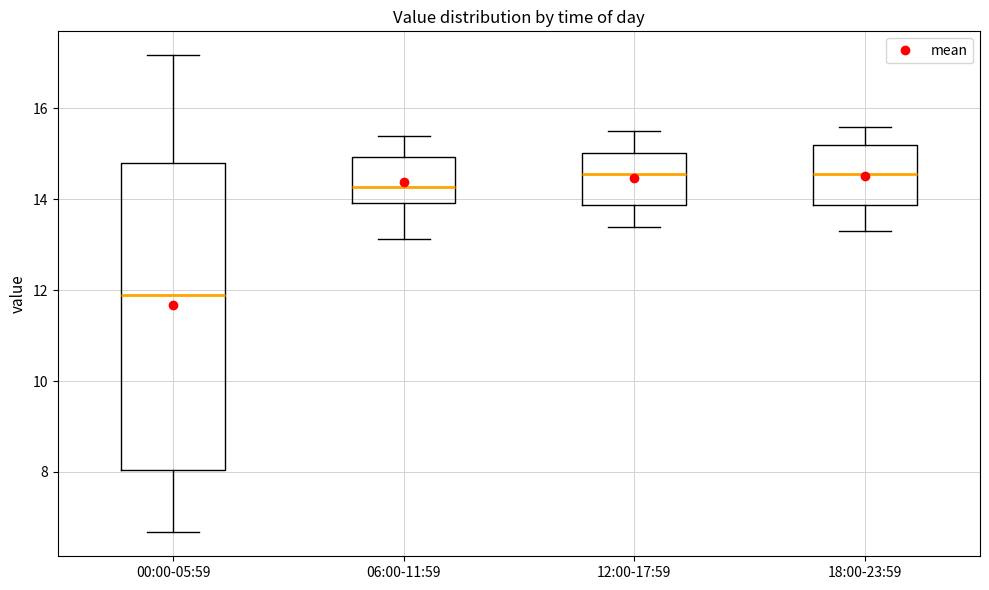

Reading left to right, transcribe this box plot: for each box, give where its median line is, the range the box spans, and where its two whiskers end, as read against the y-axis. The values are not printed on the chart, so give them approximately, as read against the axis.

00:00-05:59: median 12.0, box 8.0 to 14.8, whiskers 6.6 to 17.2
06:00-11:59: median 14.2, box 14.0 to 15.0, whiskers 13.2 to 15.4
12:00-17:59: median 14.6, box 13.8 to 15.0, whiskers 13.4 to 15.6
18:00-23:59: median 14.6, box 13.8 to 15.2, whiskers 13.4 to 15.6